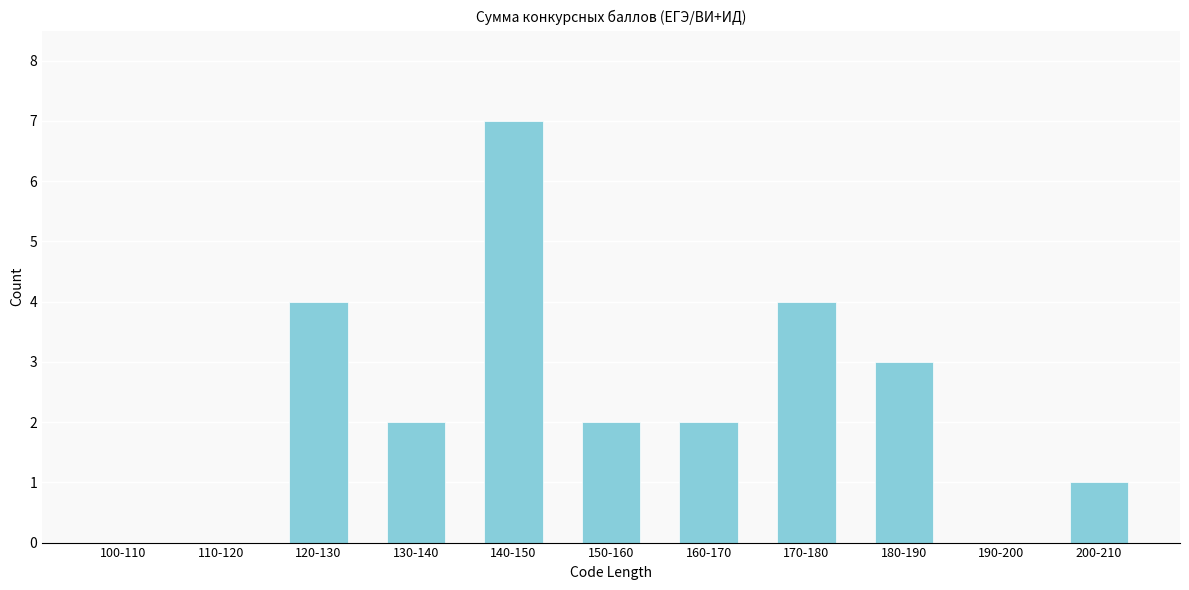

Reading right to left, transcribe all the data shown in this chart.

200-210=1	190-200=0	180-190=3	170-180=4	160-170=2	150-160=2	140-150=7	130-140=2	120-130=4	110-120=0	100-110=0